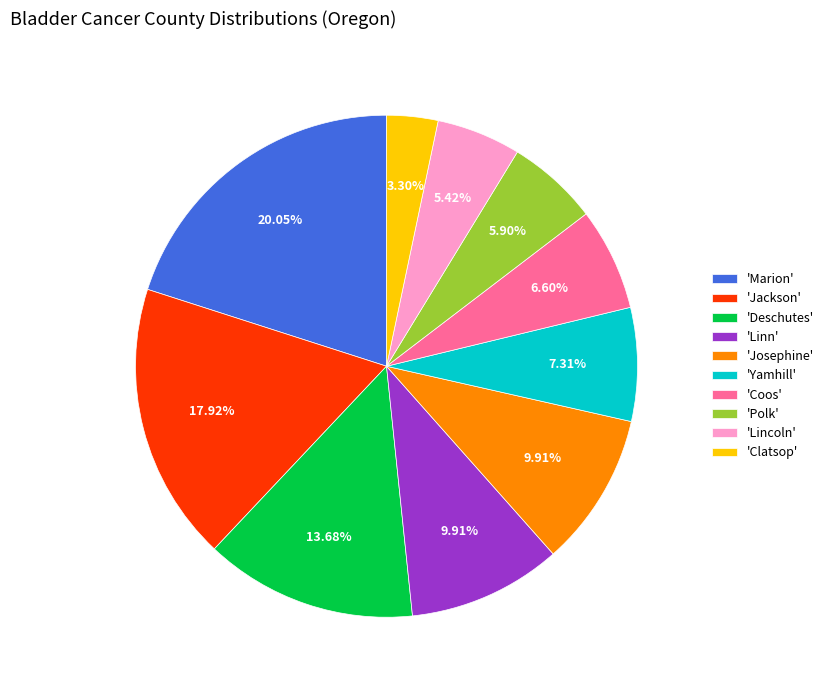

Approximately how many times larger is the value at 'Lincoln' compared to 'Marion'?

0.3